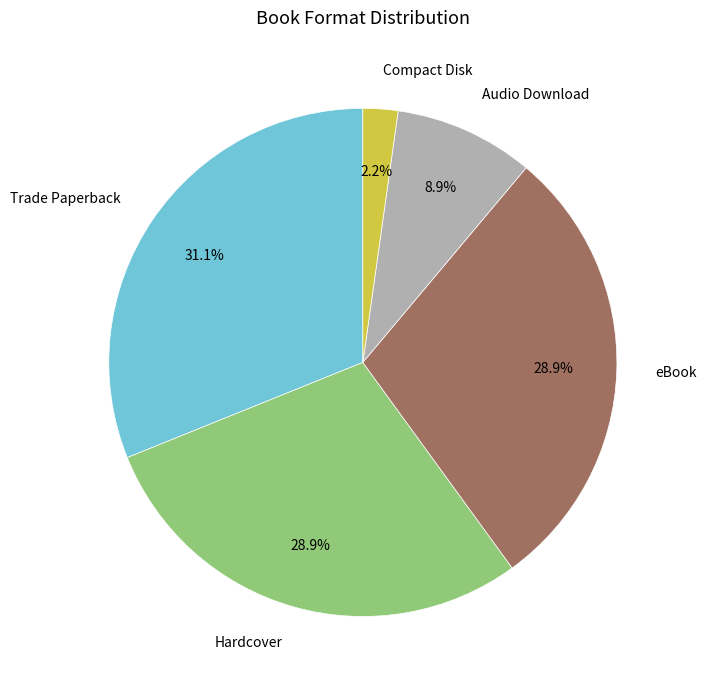

Is there a majority slice in this chart?

No